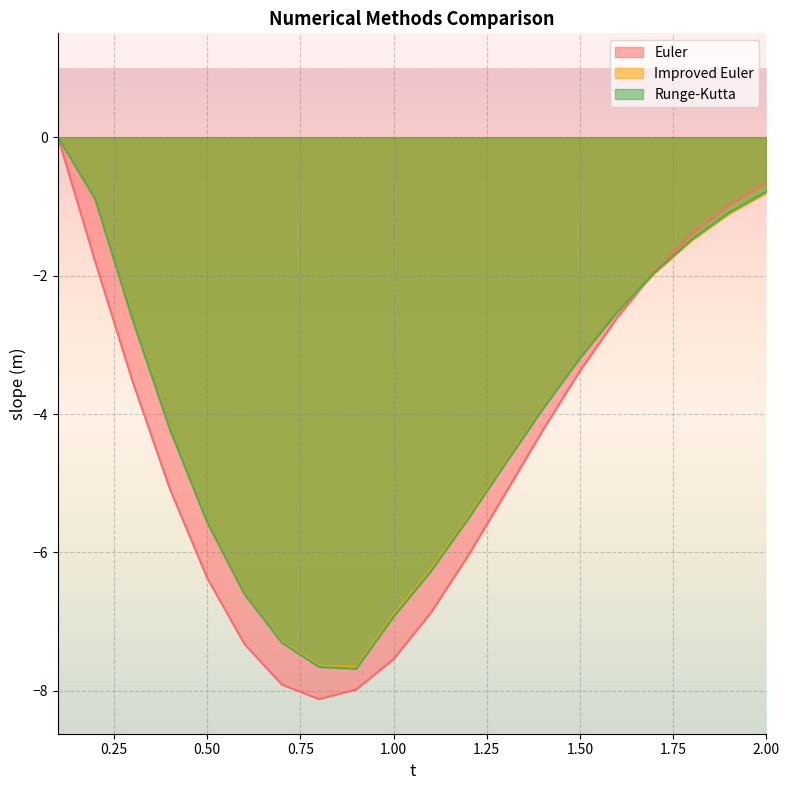

What is the label of the 14th point from the right?

0.7